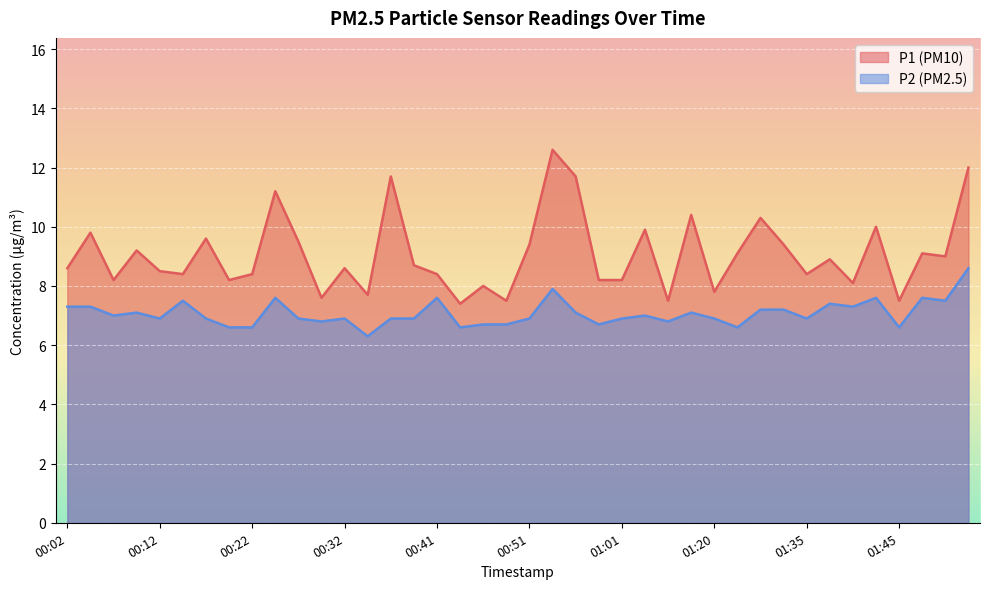

At which label does P1 reach its minimum?

00:44